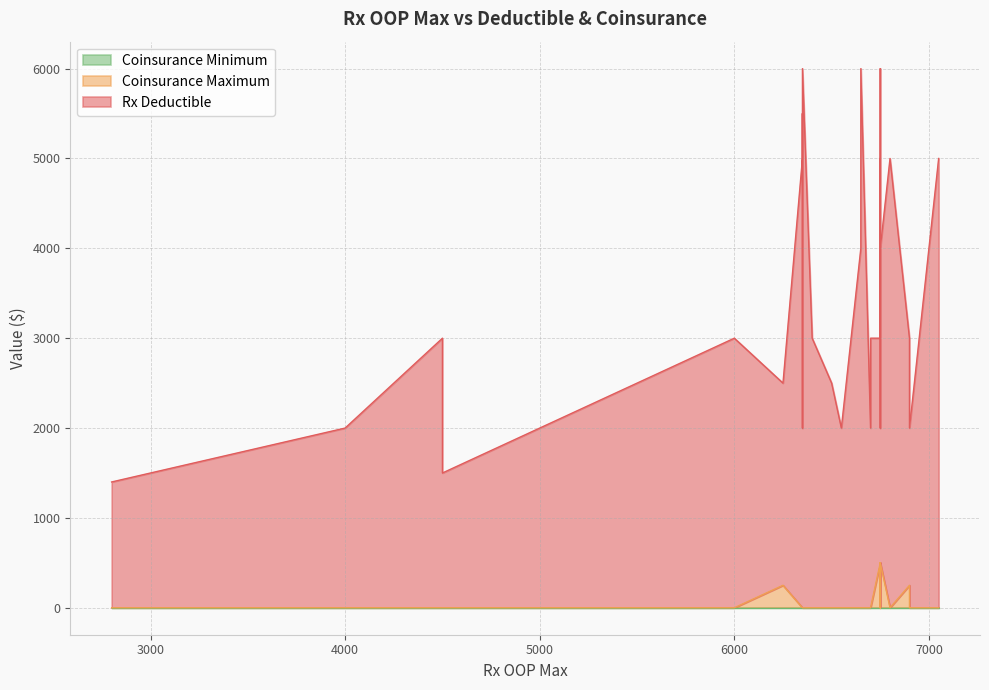

How many values in the Rx Deductible series are below 3000?

16